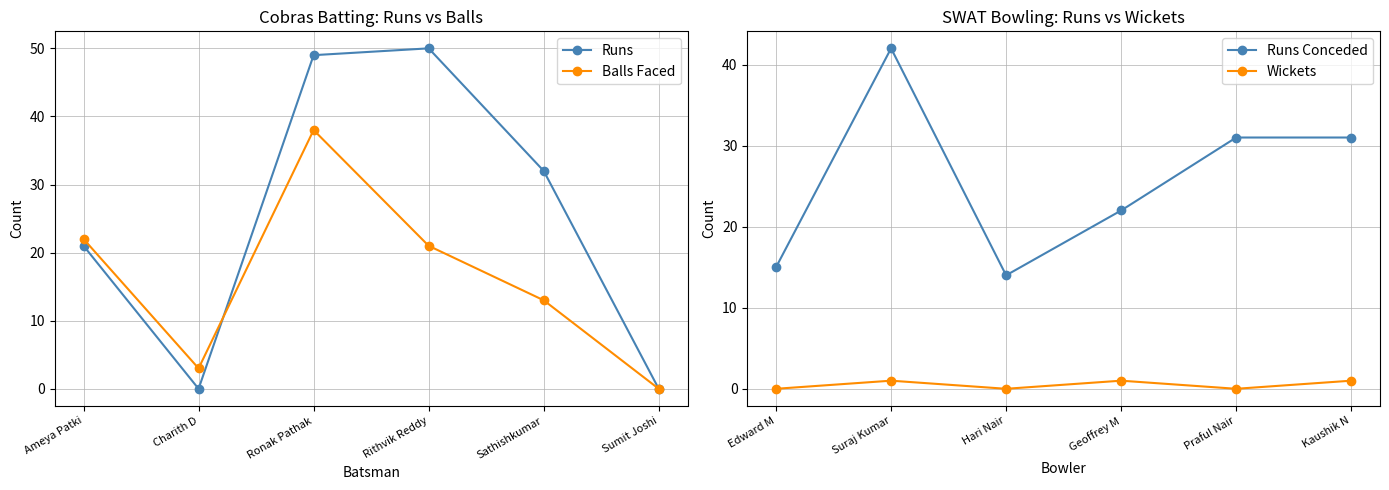

What is the difference between the maximum and minimum values in the Runs series?

50